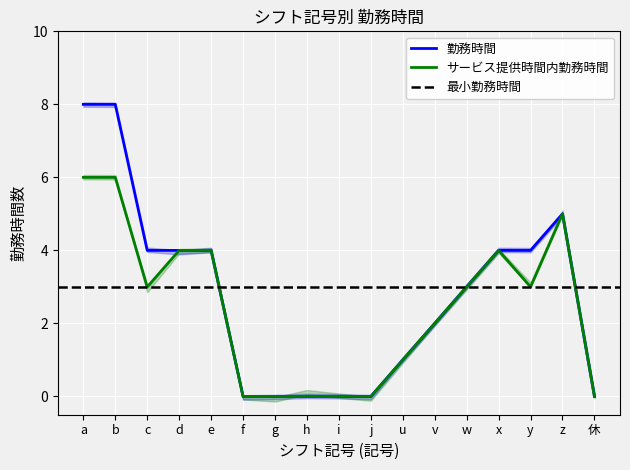

Which series has the largest range (max minus min)?

勤務時間